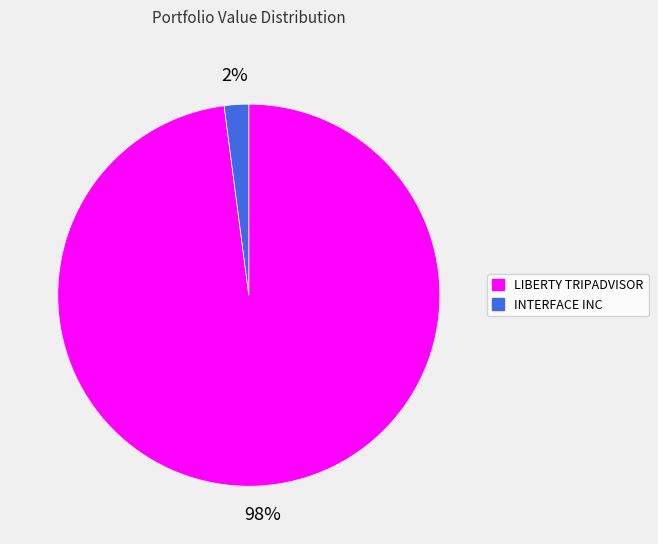

Is there any slice that represents more than half of the pie?

Yes